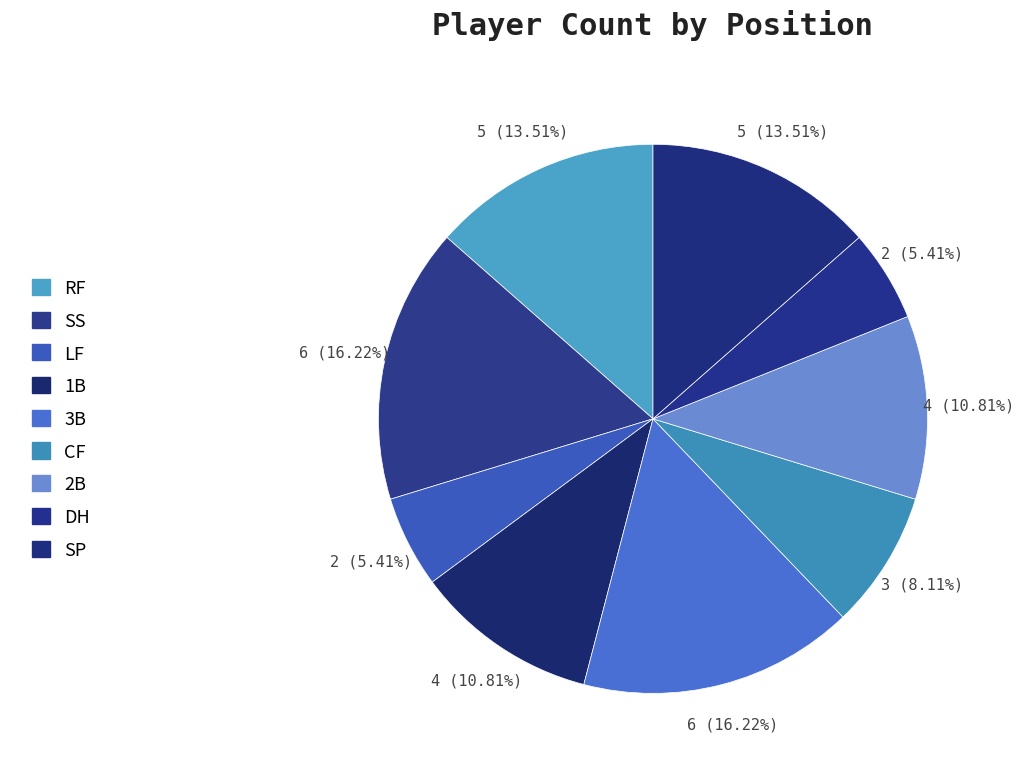

How many slices are in this pie chart?

9